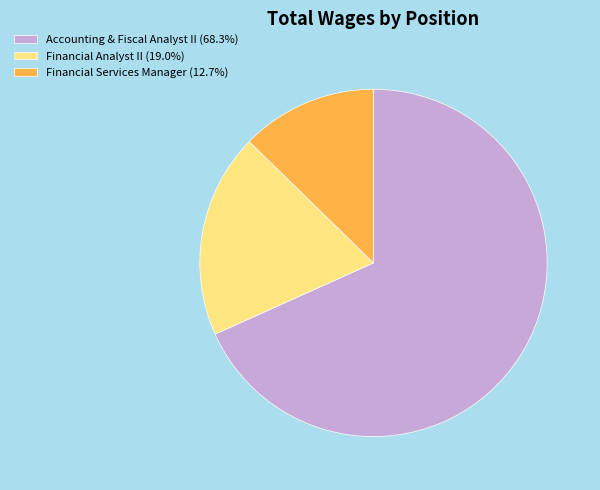

Is it true that Financial Analyst II is 4% of the pie?

False